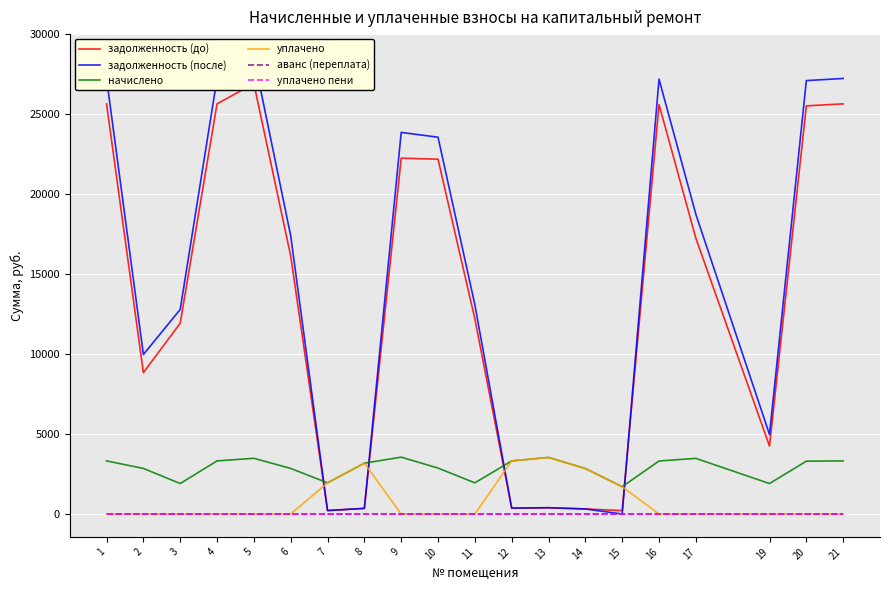

Rank the series at 1 from lowest to highest value.

уплачено, аванс (переплата), уплачено пени, начислено, задолженность (до), задолженность (после)